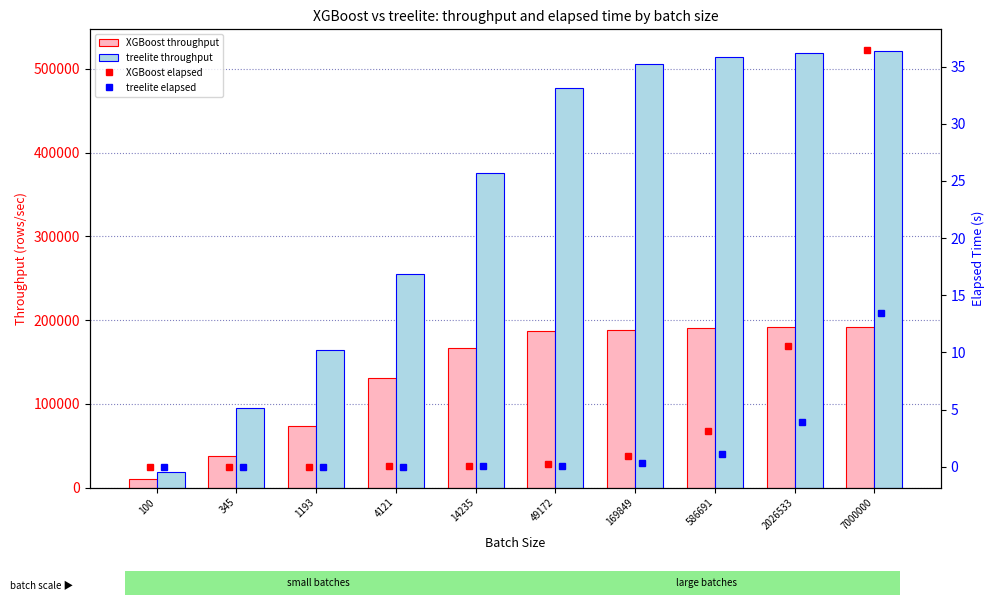

Reading left to right, what are all the values shown in this chart?

XGBoost throughput: 10180.3	37462.2	73997.4	130816.1	166179.1	186714.5	188658.6	190342.5	191849.0	192126.0
treelite throughput: 18042.1	95213.2	164036.8	254853.9	375092.0	477648.0	505781.6	514362.8	518501.2	521089.5
XGBoost elapsed: 0.0	0.0	0.0	0.0	0.1	0.3	0.9	3.1	10.6	36.4
treelite elapsed: 0.0	0.0	0.0	0.0	0.0	0.1	0.3	1.1	3.9	13.4